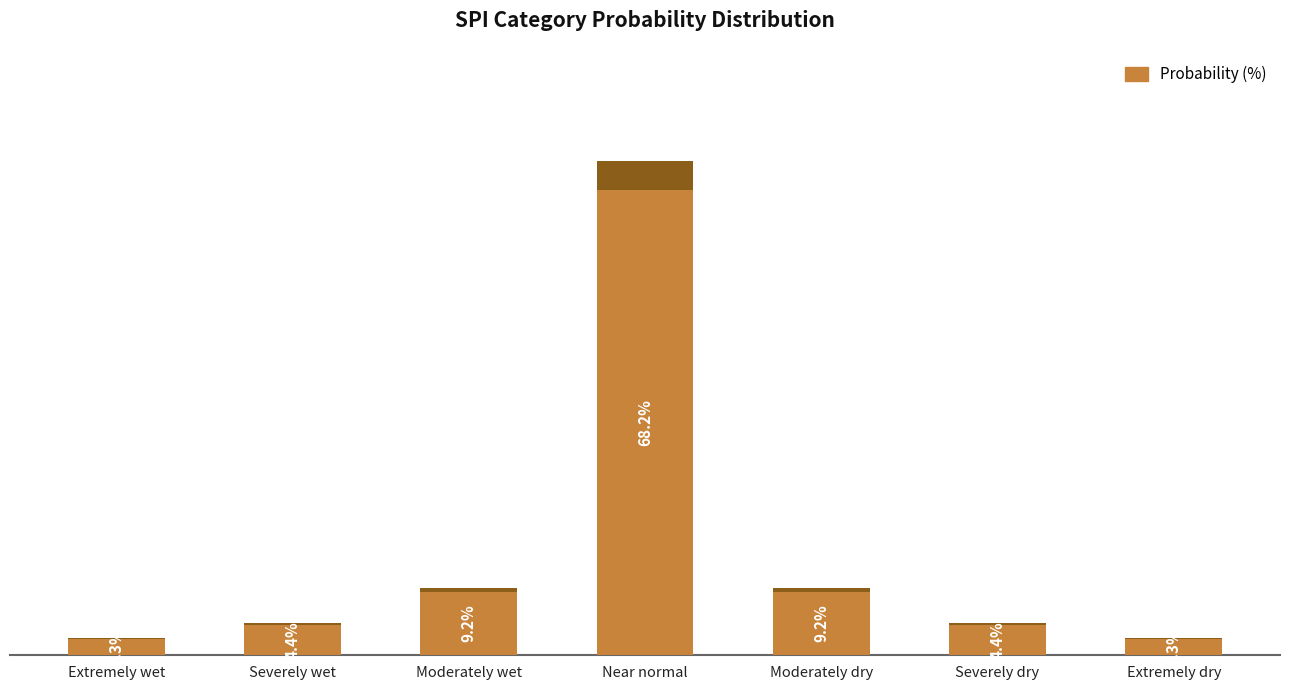

What is the label of the 4th bar from the left?

Near normal